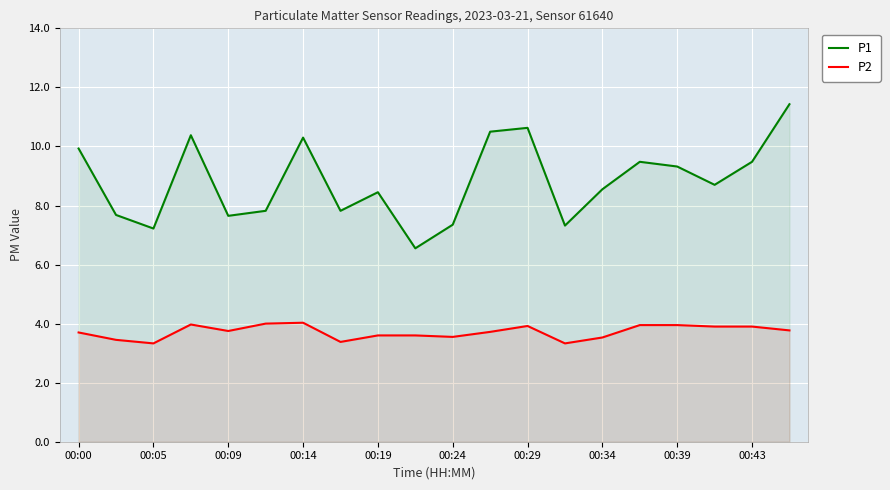

True or false: P1 and P2 cross at least once.

False